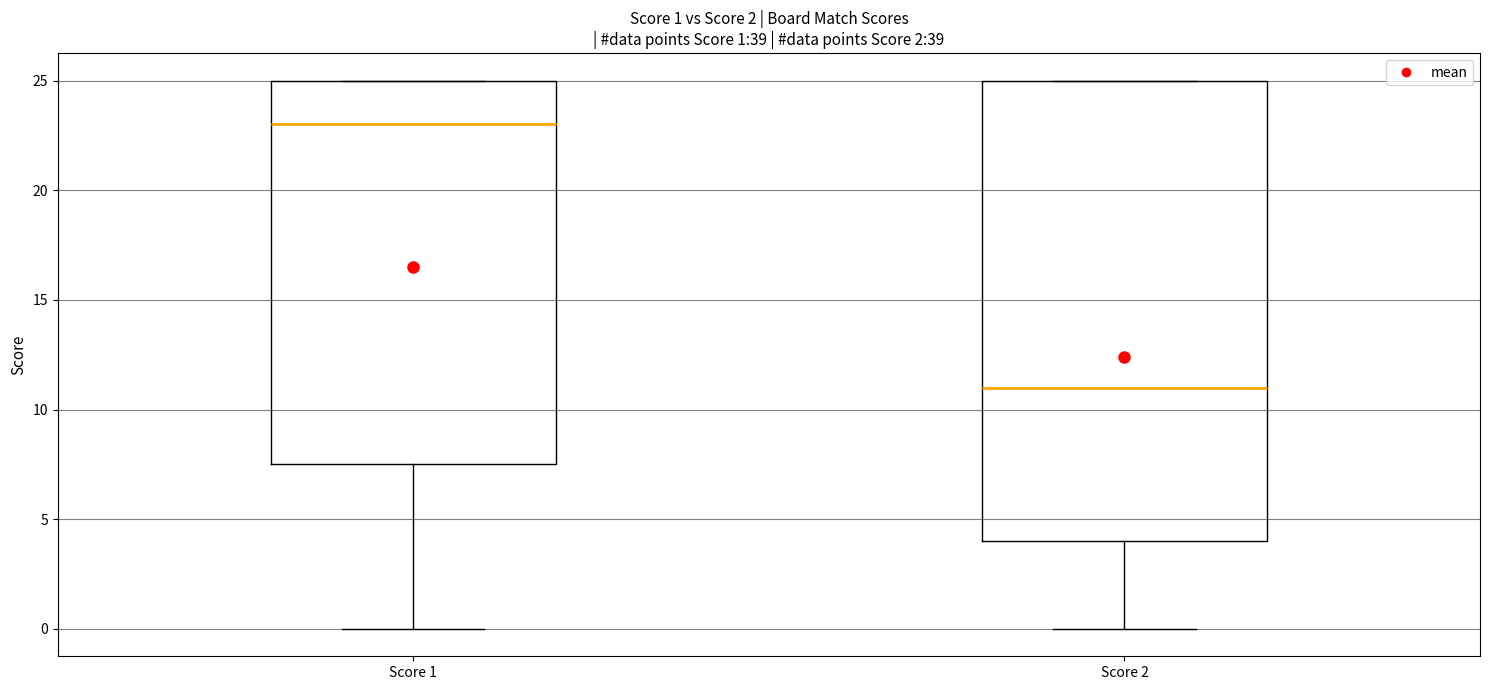

Which box is the tallest, from its lower edge to its upper edge?

Score 2